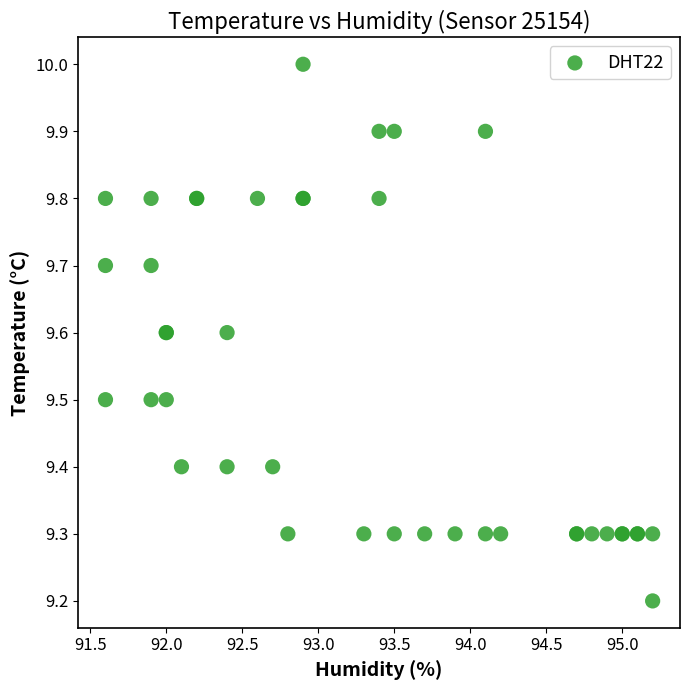

What Y value in the scatter plot is closest to 9?

9.2